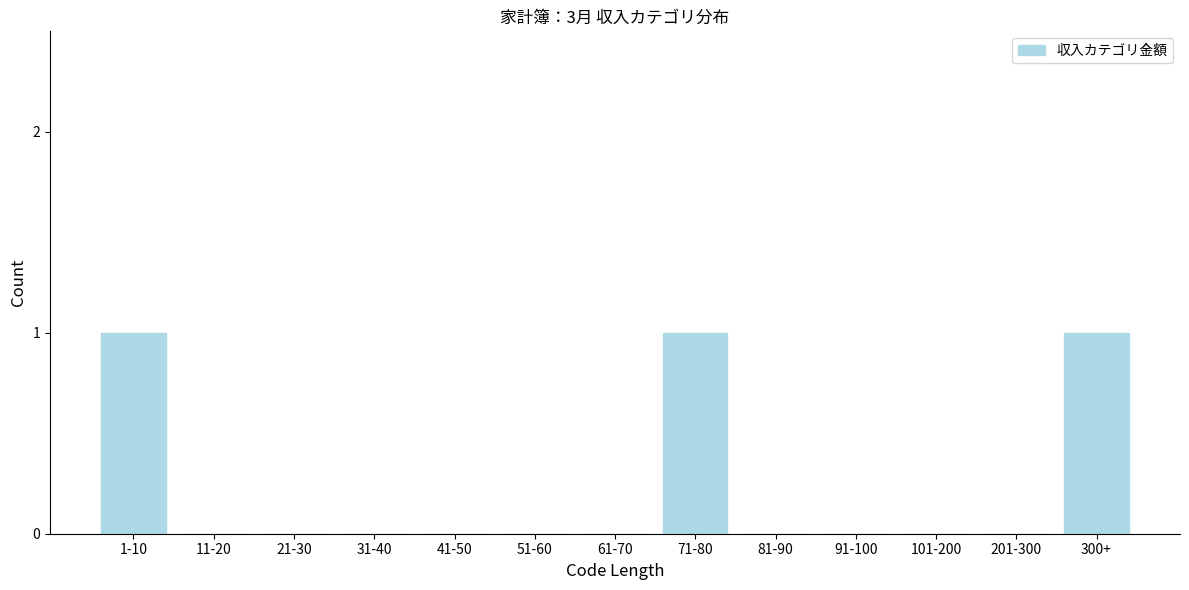

Reading left to right, extract all data points from this chart.

1-10=1	11-20=0	21-30=0	31-40=0	41-50=0	51-60=0	61-70=0	71-80=1	81-90=0	91-100=0	101-200=0	201-300=0	300+=1